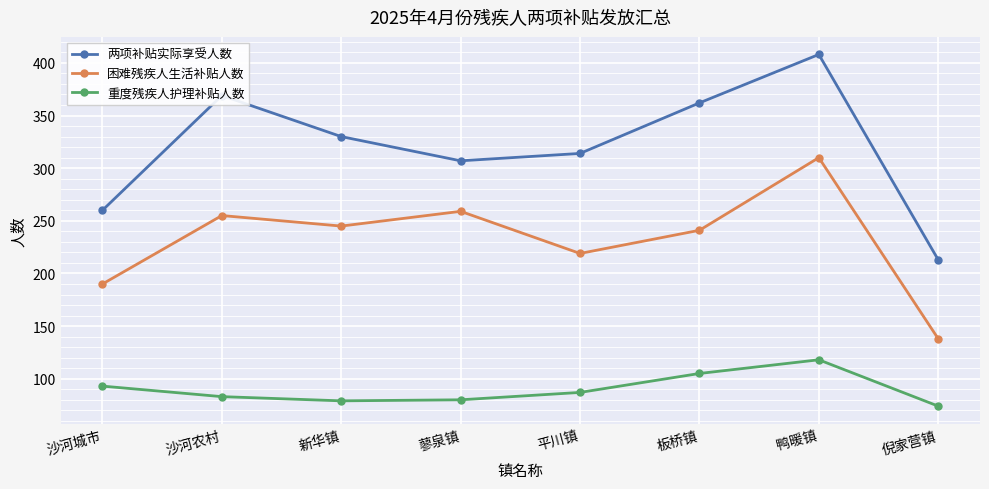

True or false: 重度残疾人护理补贴人数 and 困难残疾人生活补贴人数 cross at least once.

False